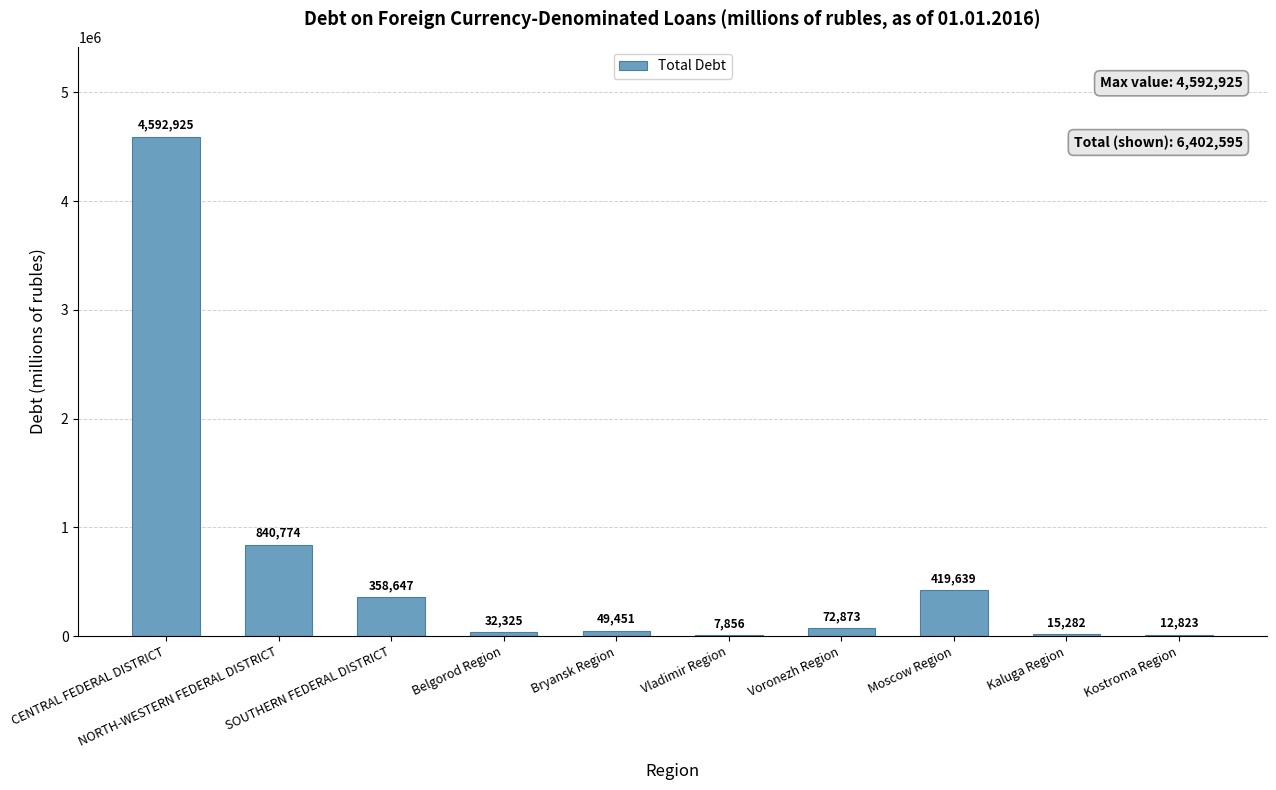

What is the greatest value displayed?

4592925